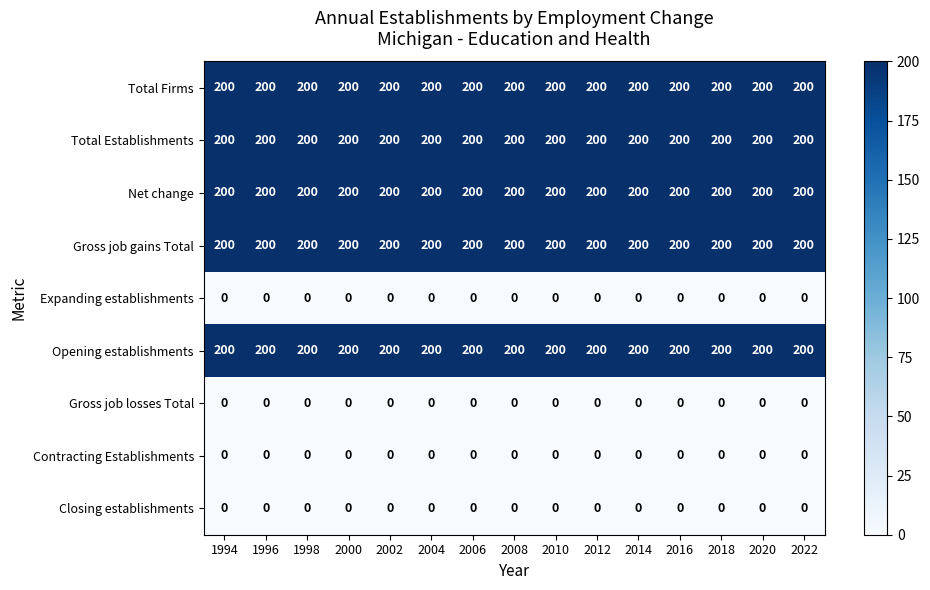

How many distinct data groups are displayed?

9